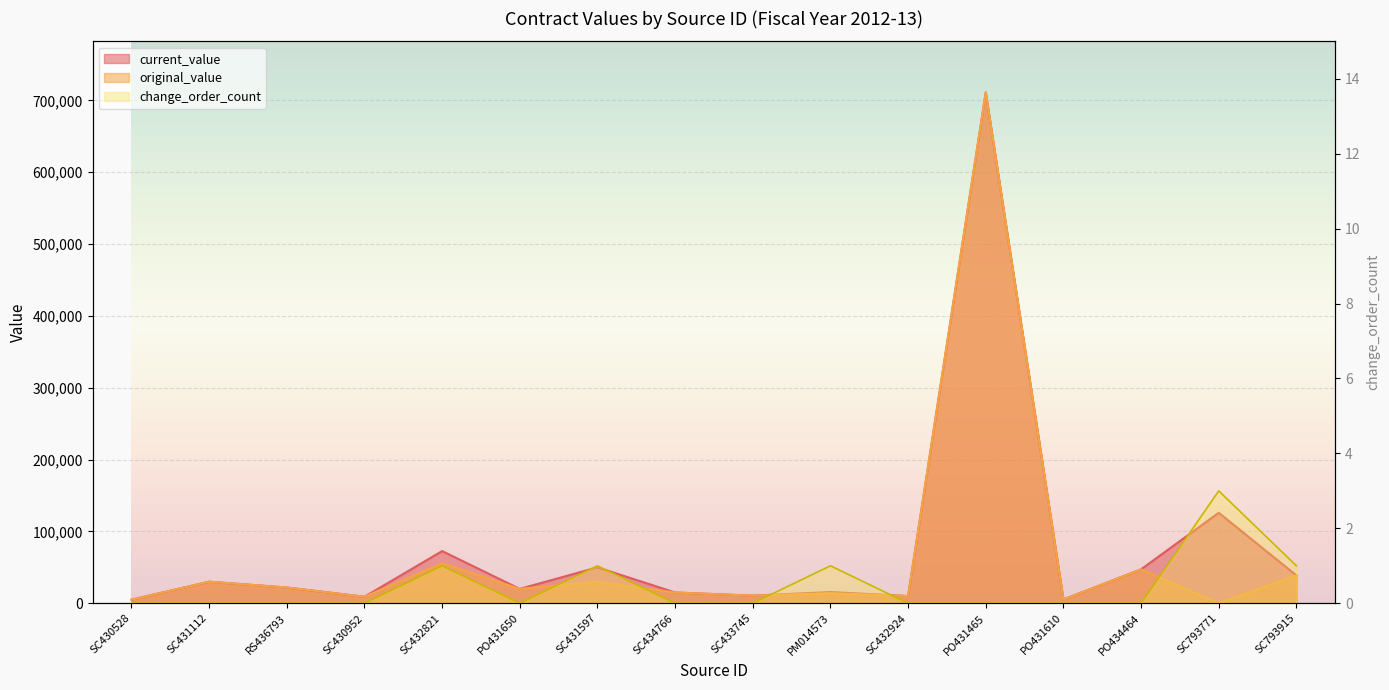

What is the label of the 6th point from the left?

PO431650